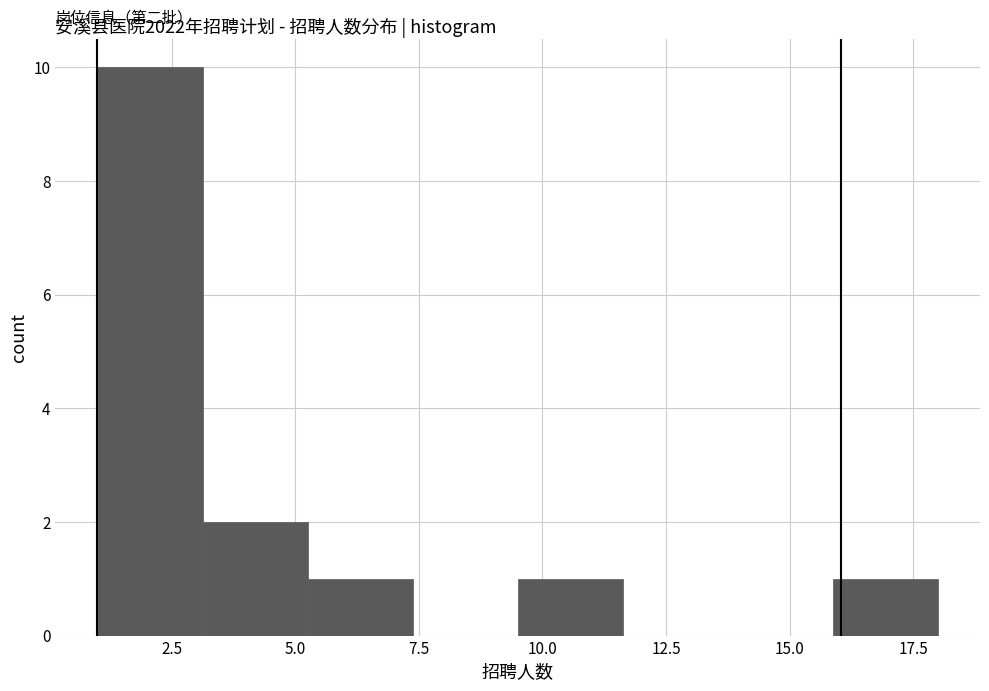

Reading left to right, list every bar in this chart as the range it spans on the x-axis followed by its height. Neither the bar edges nor the heights are printed on the chart, so give them approximately, as read against the axes.

1.0 to 3.0: 10
3.0 to 5.5: 2
5.5 to 7.5: 1
7.5 to 9.5: 0
9.5 to 11.5: 1
11.5 to 14.0: 0
14.0 to 16.0: 0
16.0 to 18.0: 1